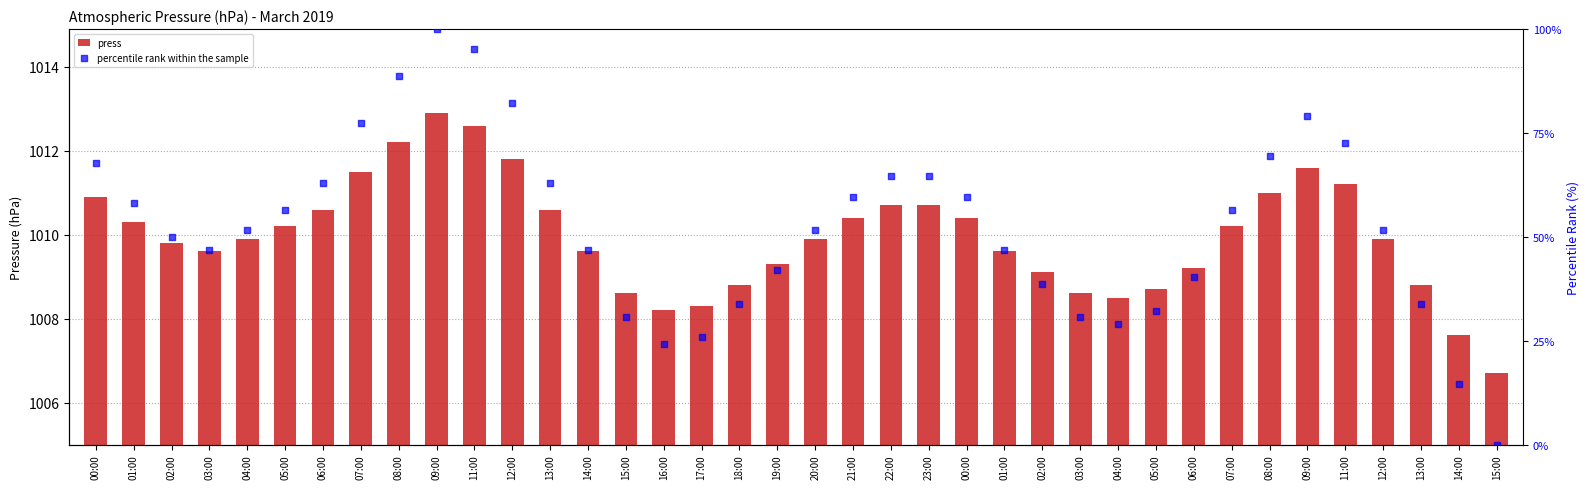

What are all the series names shown in the legend?

press, percentile rank within the sample